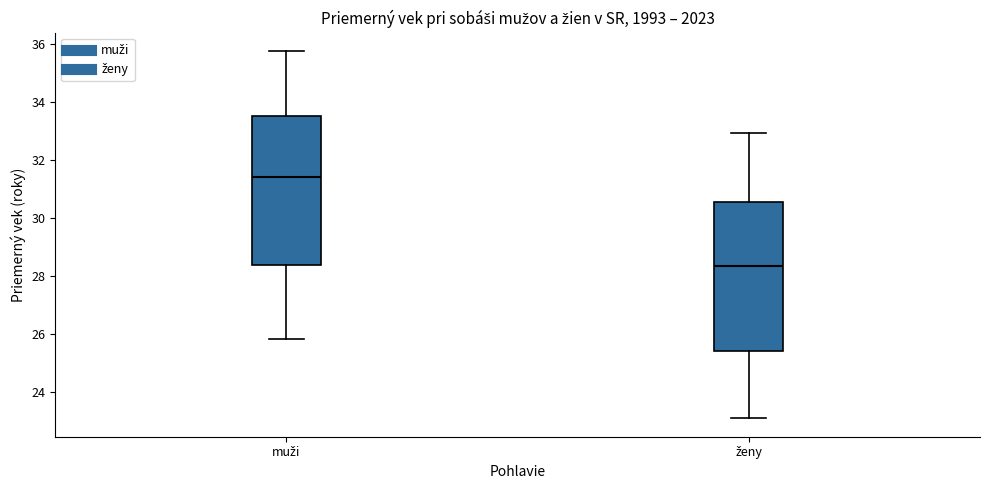

Reading left to right, transcribe this box plot: for each box, give where its median line is, the range the box spans, and where its two whiskers end, as read against the y-axis. The values are not printed on the chart, so give them approximately, as read against the axis.

muži: median 31.4, box 28.4 to 33.6, whiskers 25.8 to 35.8
ženy: median 28.4, box 25.4 to 30.6, whiskers 23.2 to 33.0